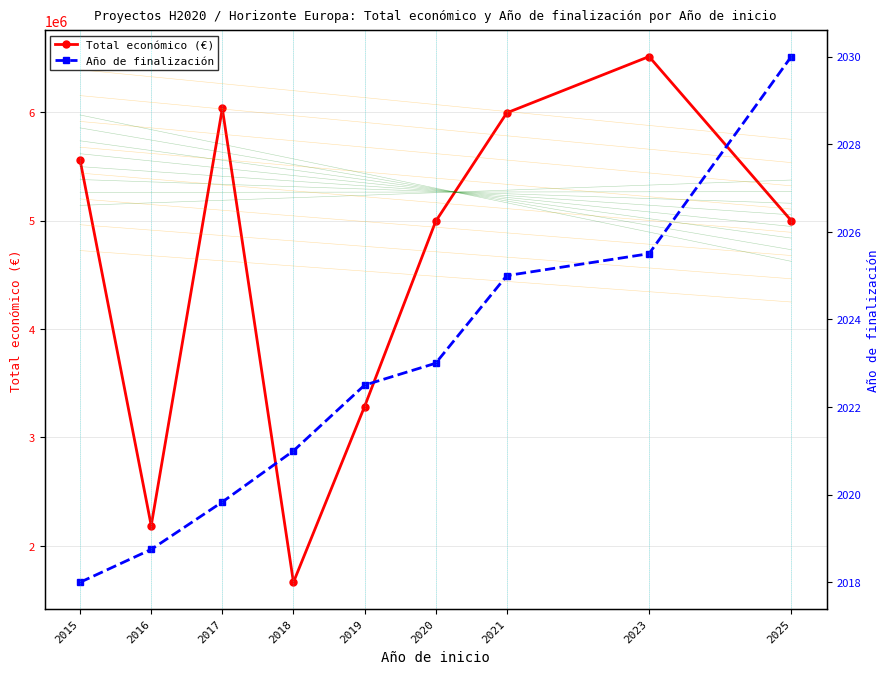

At how many categories does at least one series exceed 84848?

9